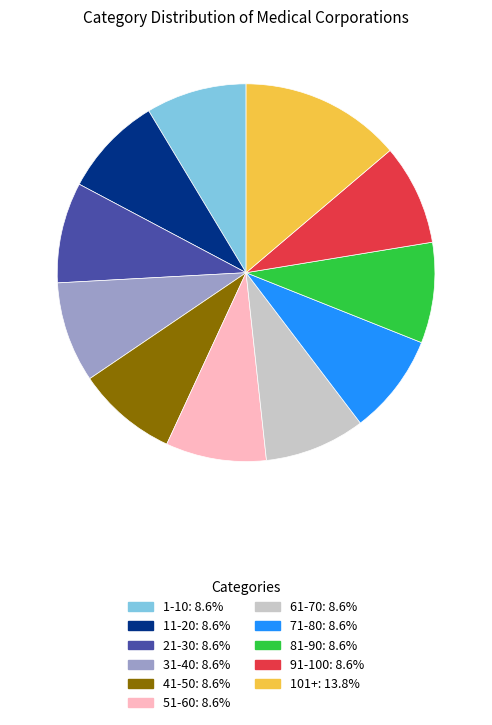

Is there any slice that represents more than half of the pie?

No